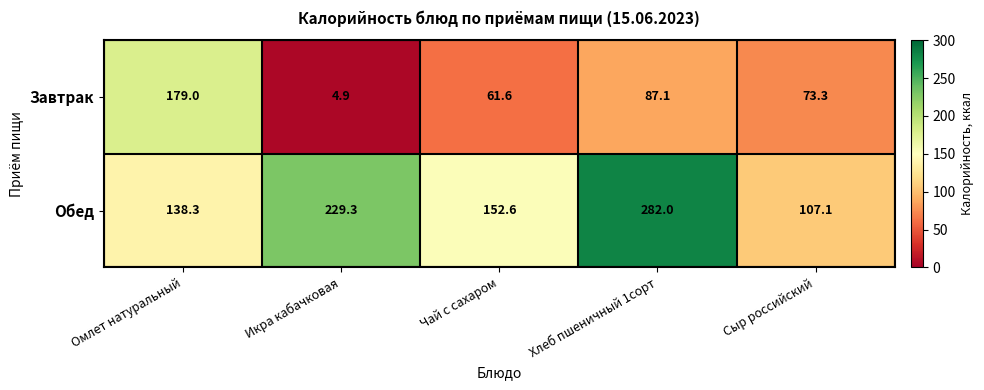

What is the sum of all Обед values?

909.3